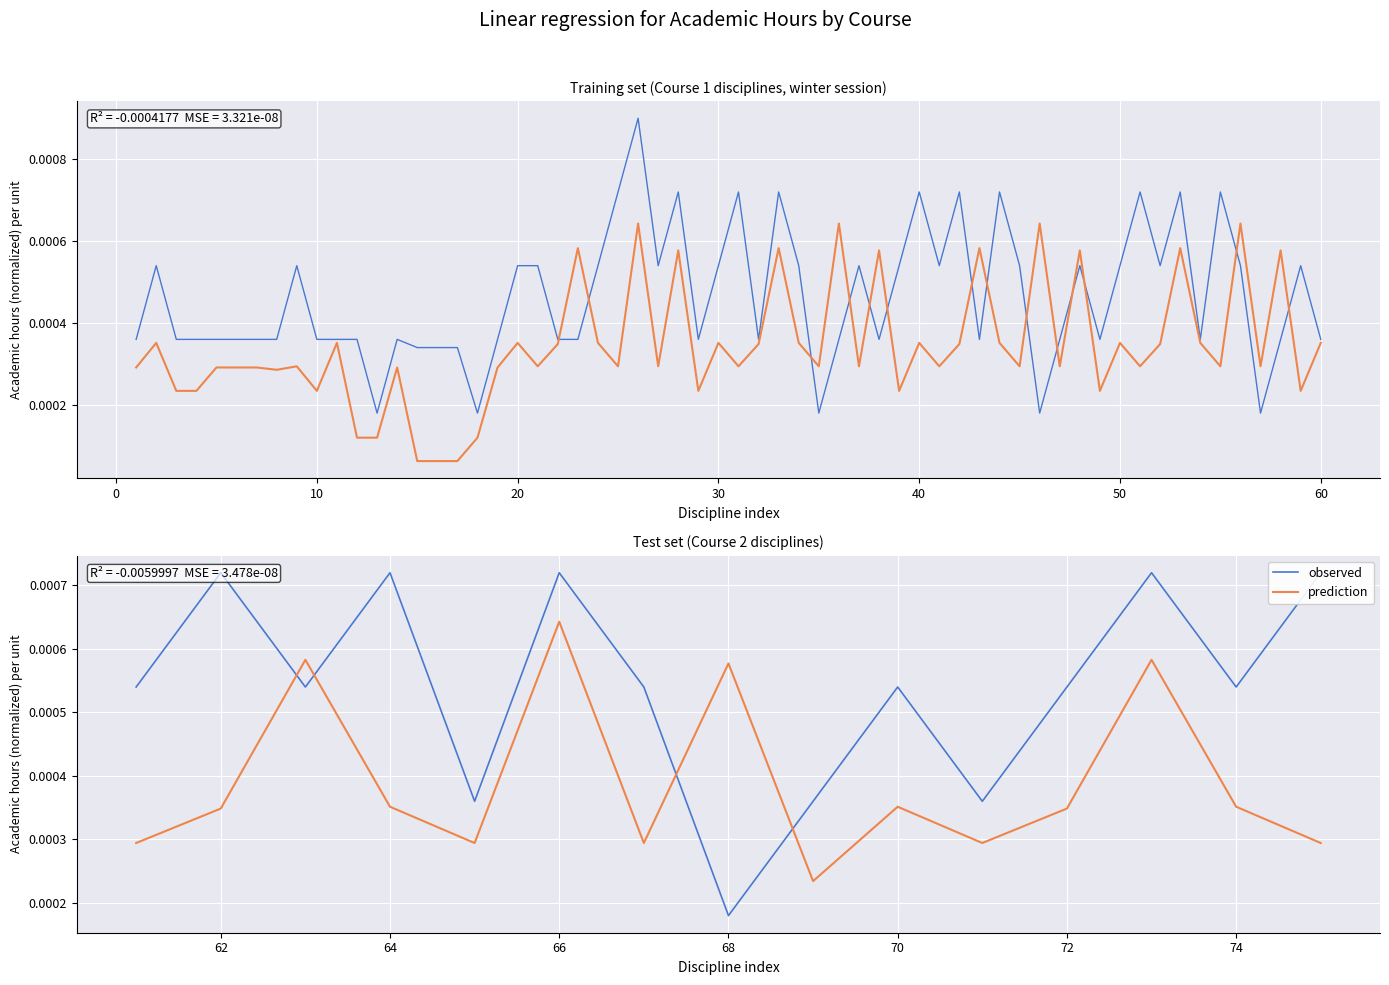

Is this an area chart (filled region under the line)?

No